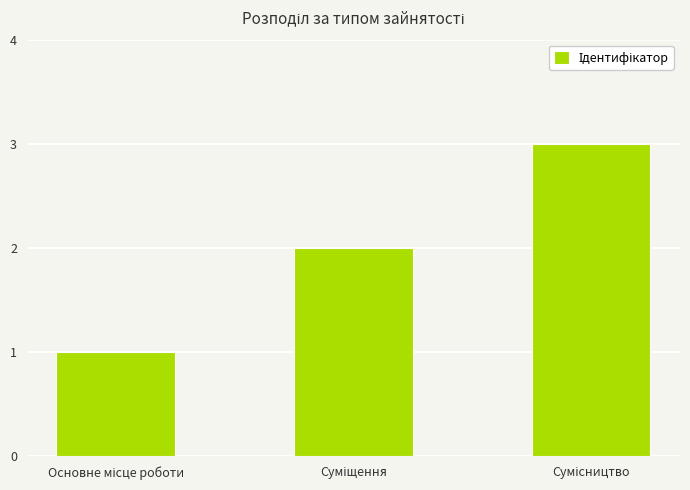

What is the sum of all values?

6